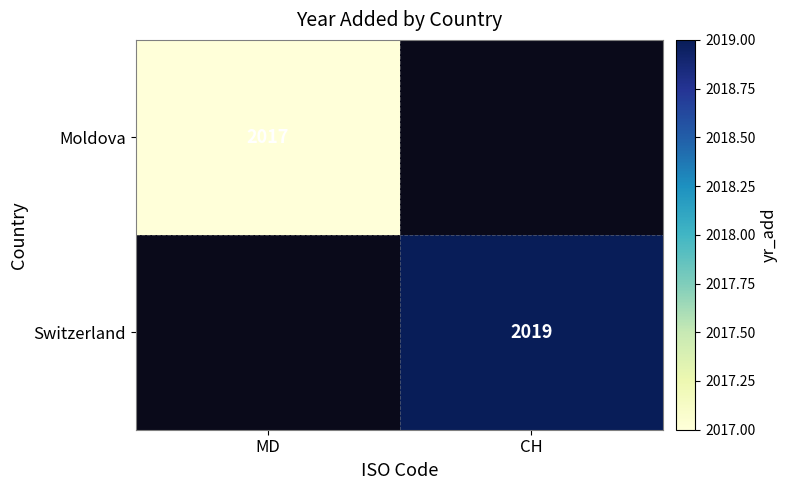

The value of Moldova at MD is 2017. True or false?

True